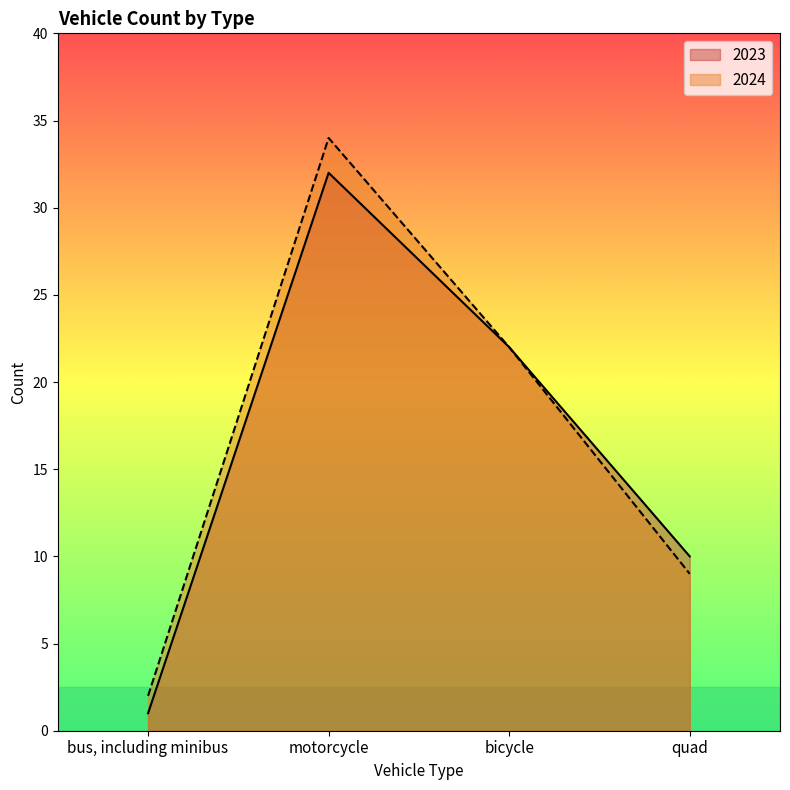

What is the value of the 2024 point at the 3rd from the left?

22